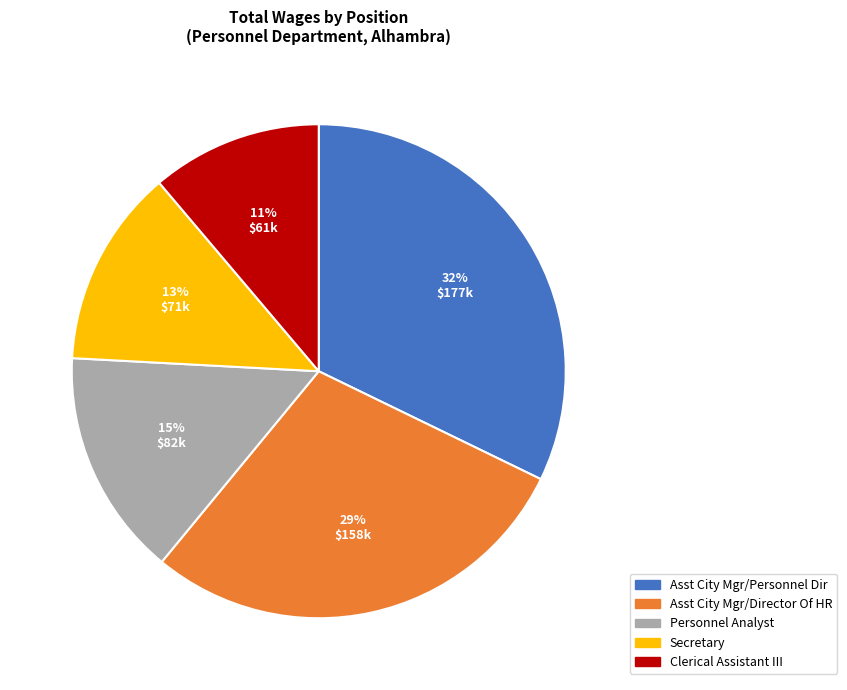

Is there any slice that represents more than half of the pie?

No